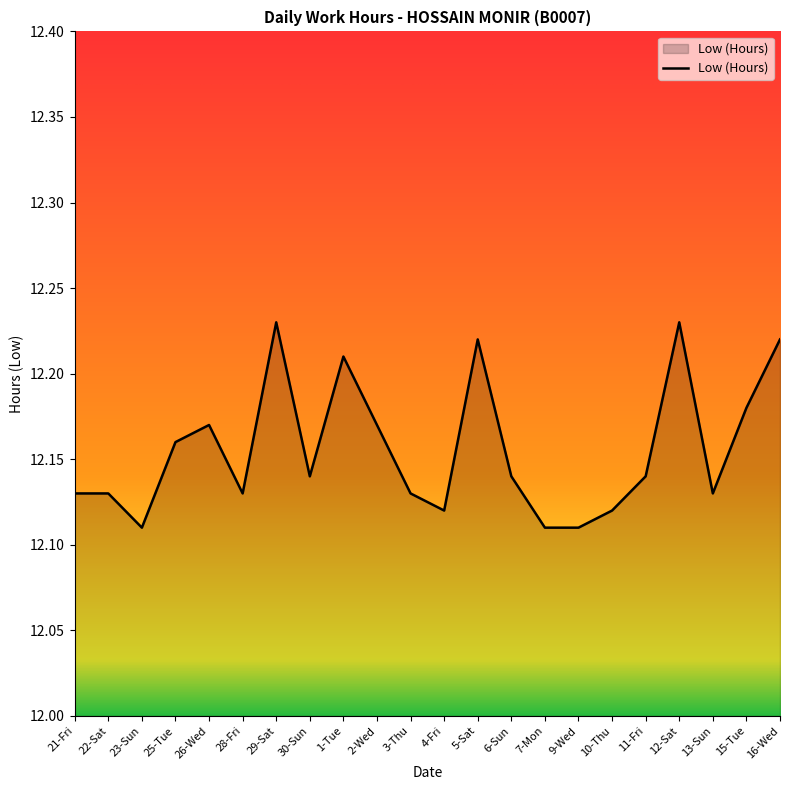

Approximately how many times larger is the value at 1-Tue compared to 6-Sun?

1.0